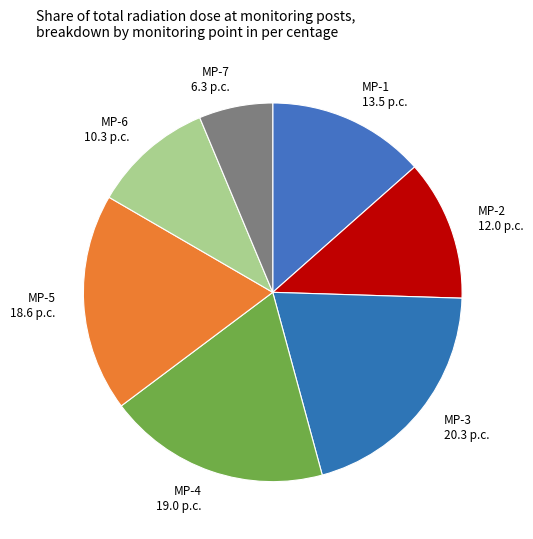

Combined, do MP-1 and MP-7 account for over 50%?

No